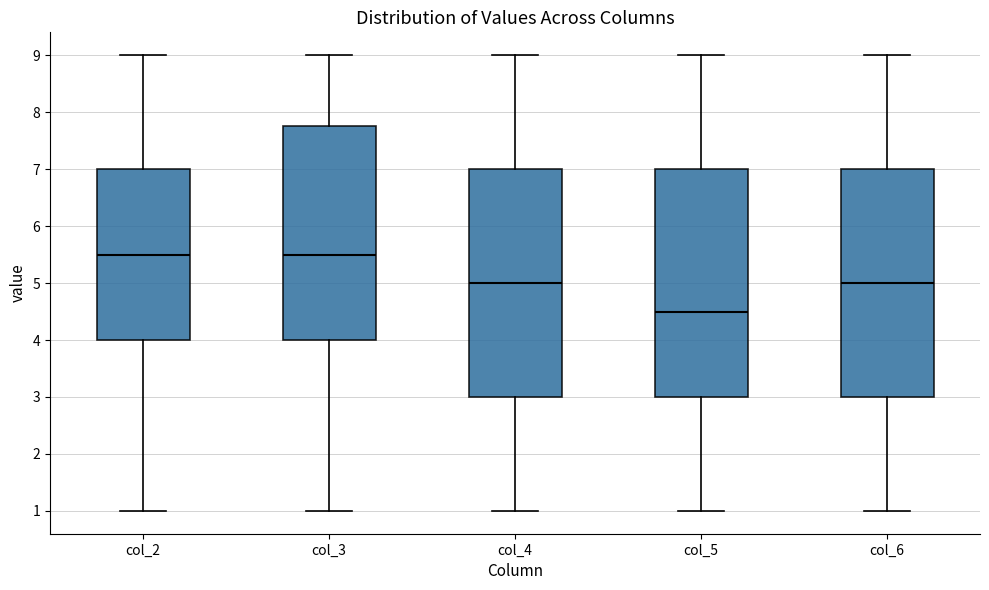

Reading left to right, transcribe this box plot: for each box, give where its median line is, the range the box spans, and where its two whiskers end, as read against the y-axis. The values are not printed on the chart, so give them approximately, as read against the axis.

col_2: median 5.5, box 4.0 to 7.0, whiskers 1.0 to 9.0
col_3: median 5.5, box 4.0 to 7.8, whiskers 1.0 to 9.0
col_4: median 5.0, box 3.0 to 7.0, whiskers 1.0 to 9.0
col_5: median 4.5, box 3.0 to 7.0, whiskers 1.0 to 9.0
col_6: median 5.0, box 3.0 to 7.0, whiskers 1.0 to 9.0